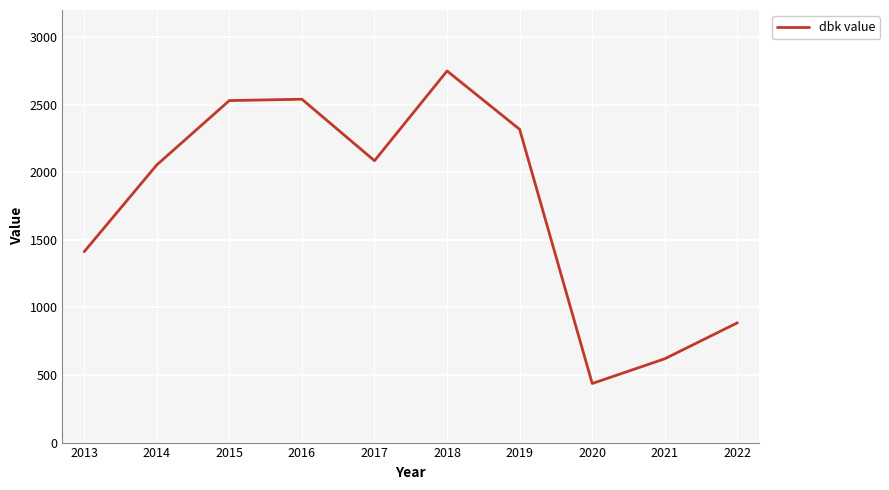

Approximately how many times larger is the value at 2020 compared to 2022?

0.5